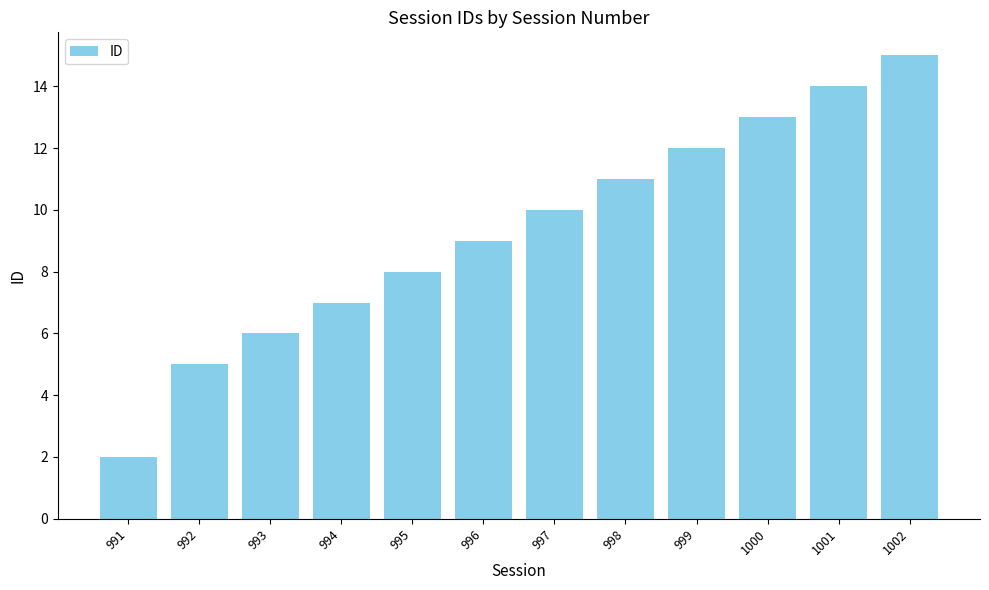

What is the sum of the values at 999 and 992?

17